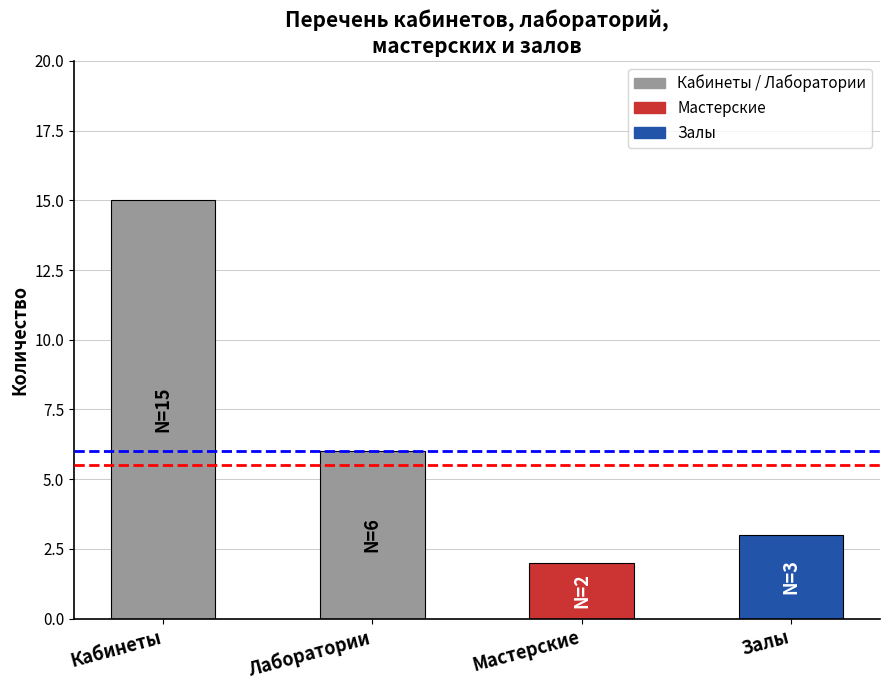

The chart shows a value of 2 at Мастерские. True or false?

True